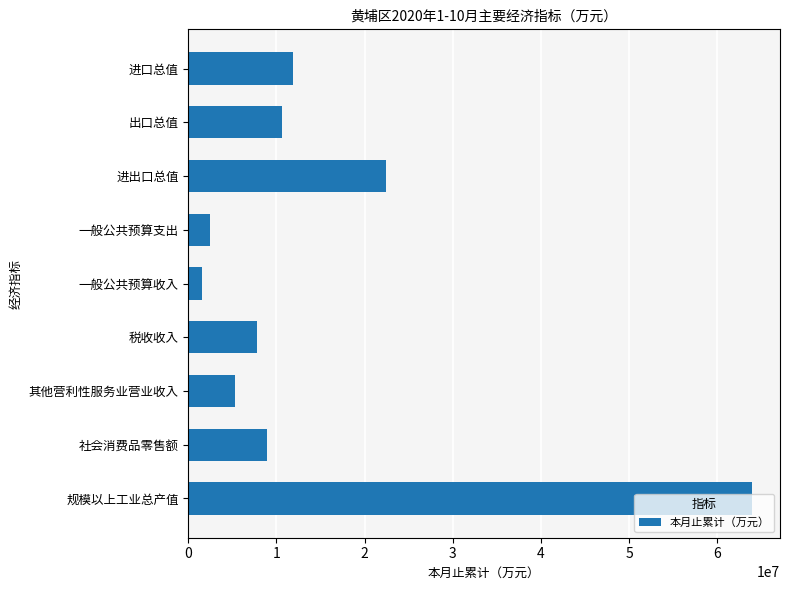

List the labels in order of value, smallest first.

一般公共预算收入, 一般公共预算支出, 其他营利性服务业营业收入, 税收收入, 社会消费品零售额, 出口总值, 进口总值, 进出口总值, 规模以上工业总产值